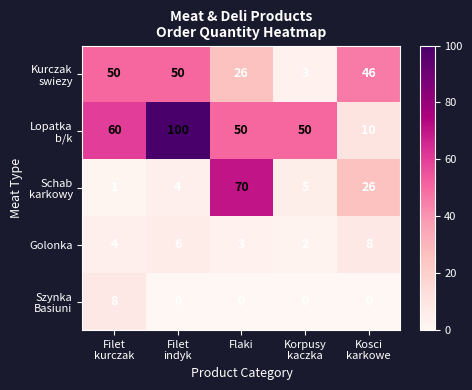

What is the total value across all series at Flaki?

149